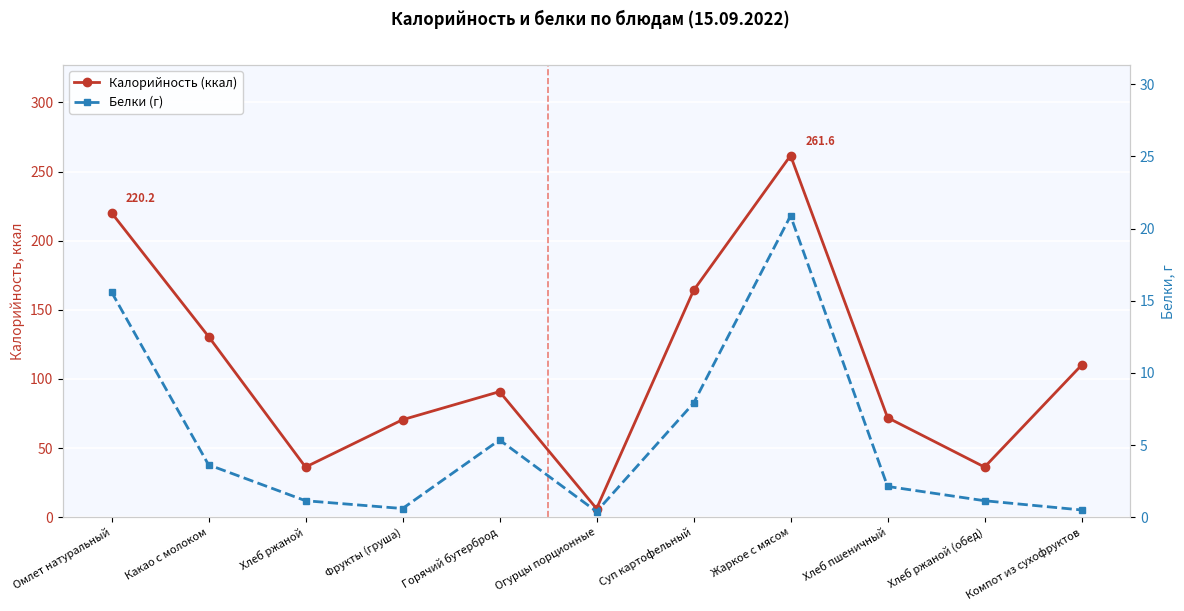

What are all the series names shown in the legend?

Калорийность (ккал), Белки (г)